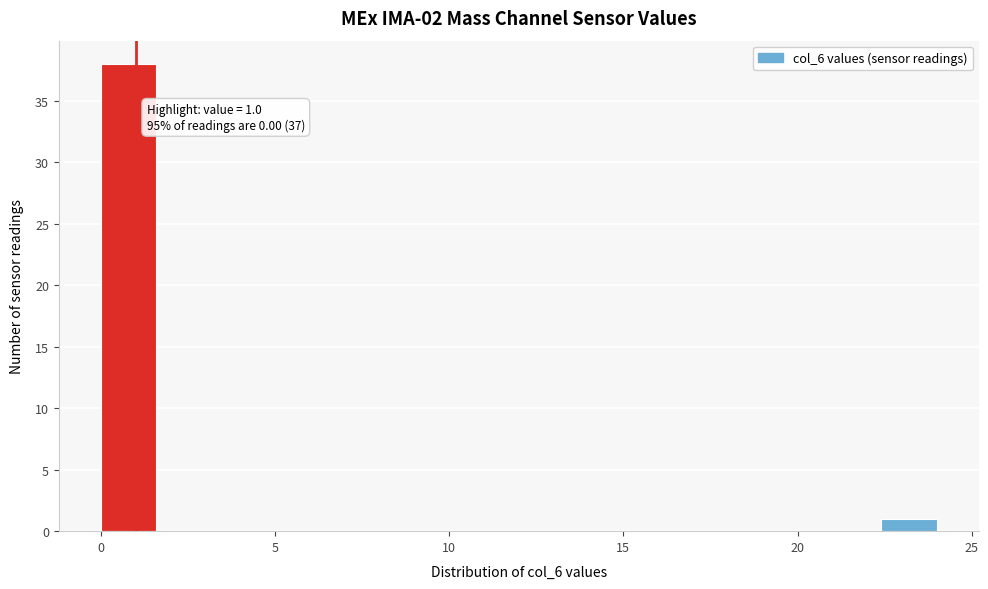

Around what value on the x-axis is the tallest bar? Give the approximate position of its centre, as read against the axis.

1.0